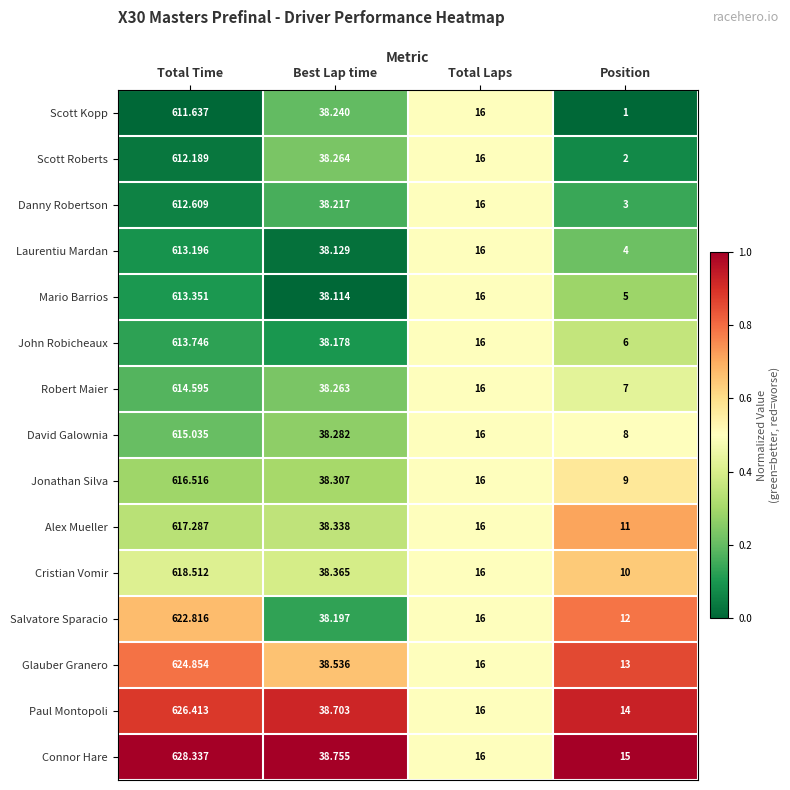

What is the total value across all series at Total Time?

9261.1